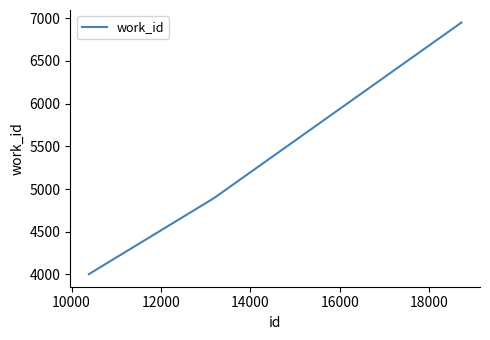

What is the smallest value displayed?

4004